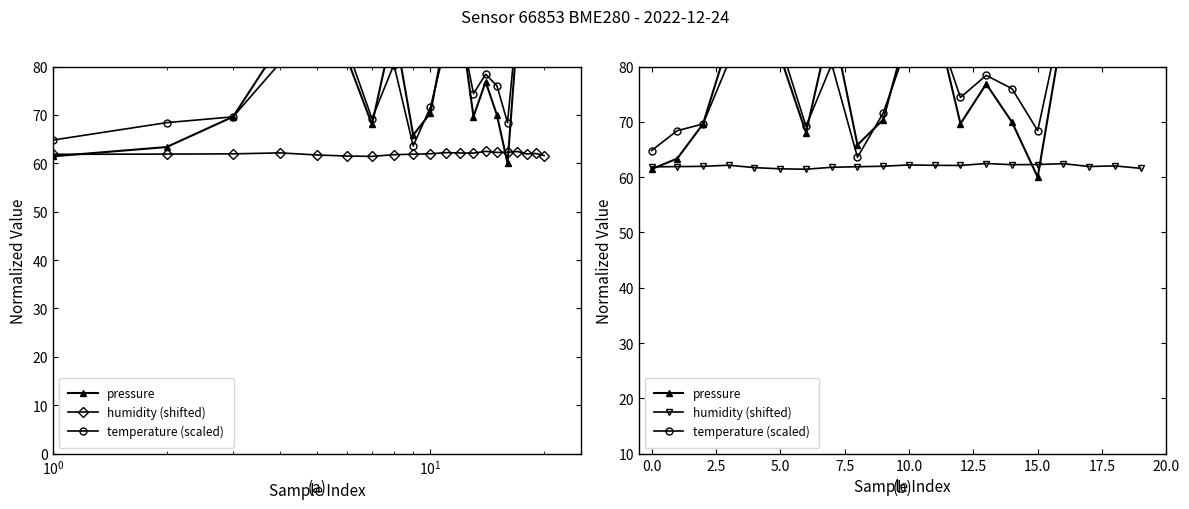

Where is the first local minimum for humidity (shifted)?

6